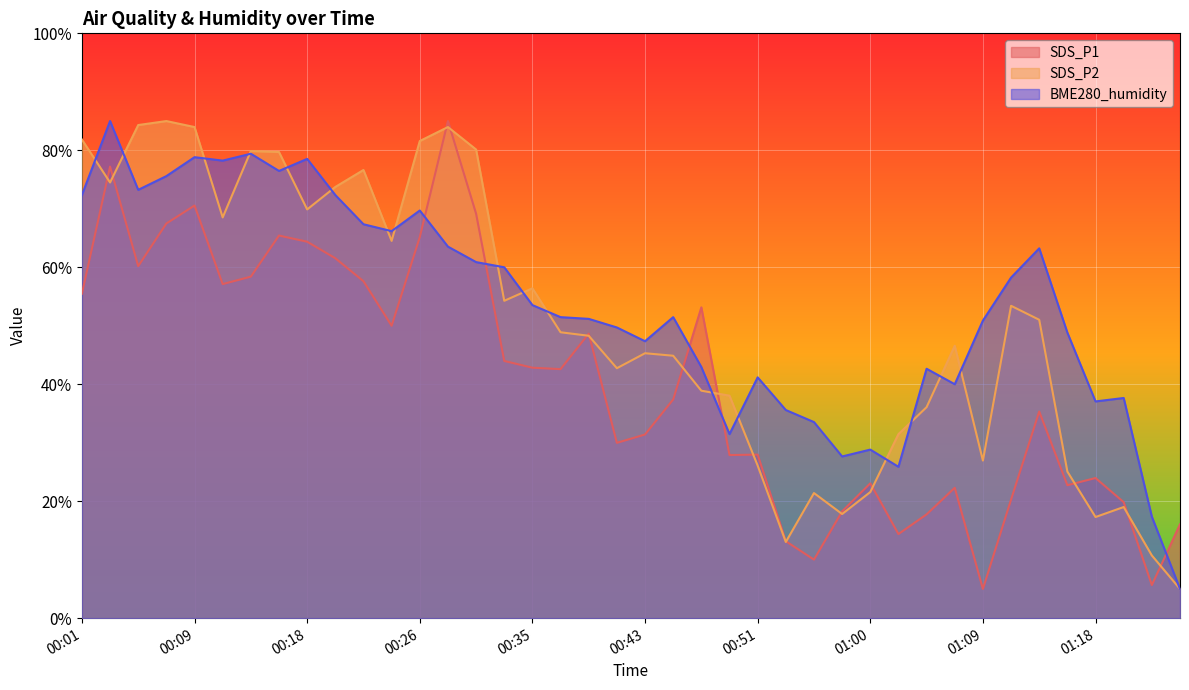

In SDS_P1, how many points are lower than both neighbors (excluding endpoints)?

11